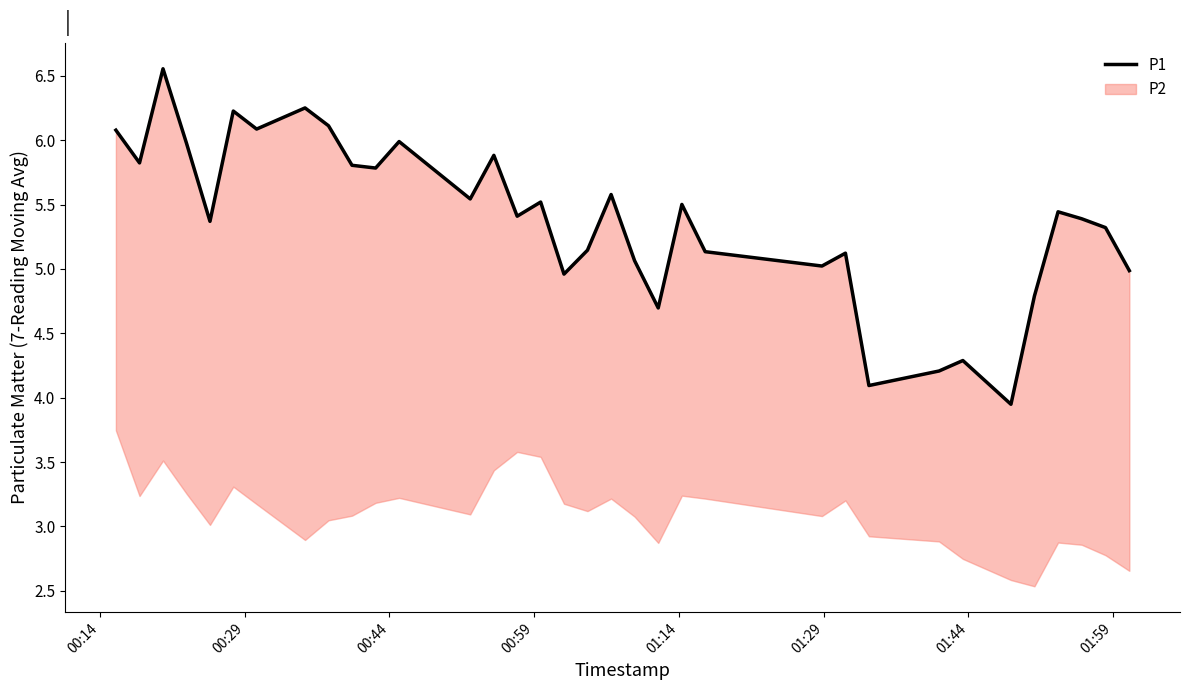

True or false: the data has more than 2 interior local peaks.

True